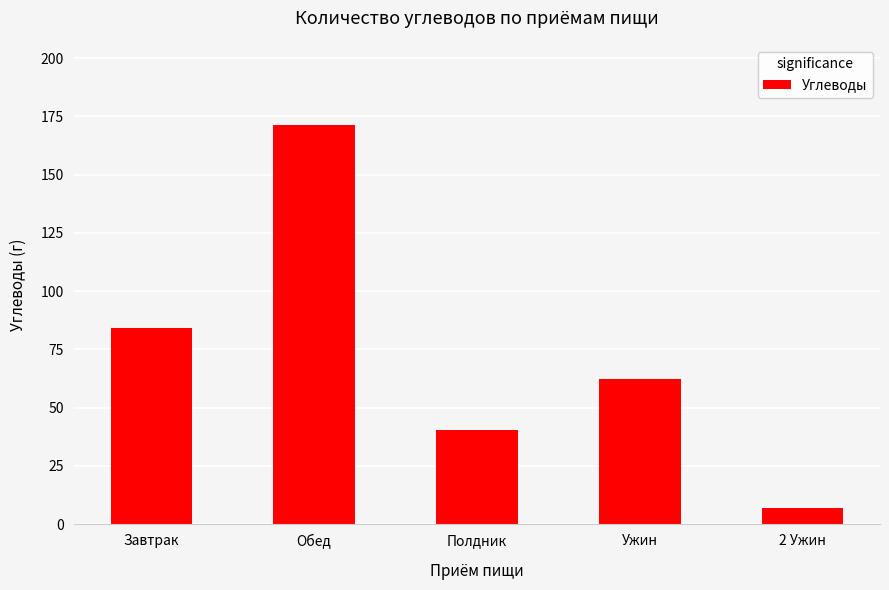

What is the change in value from Ужин to 2 Ужин?

-55.1